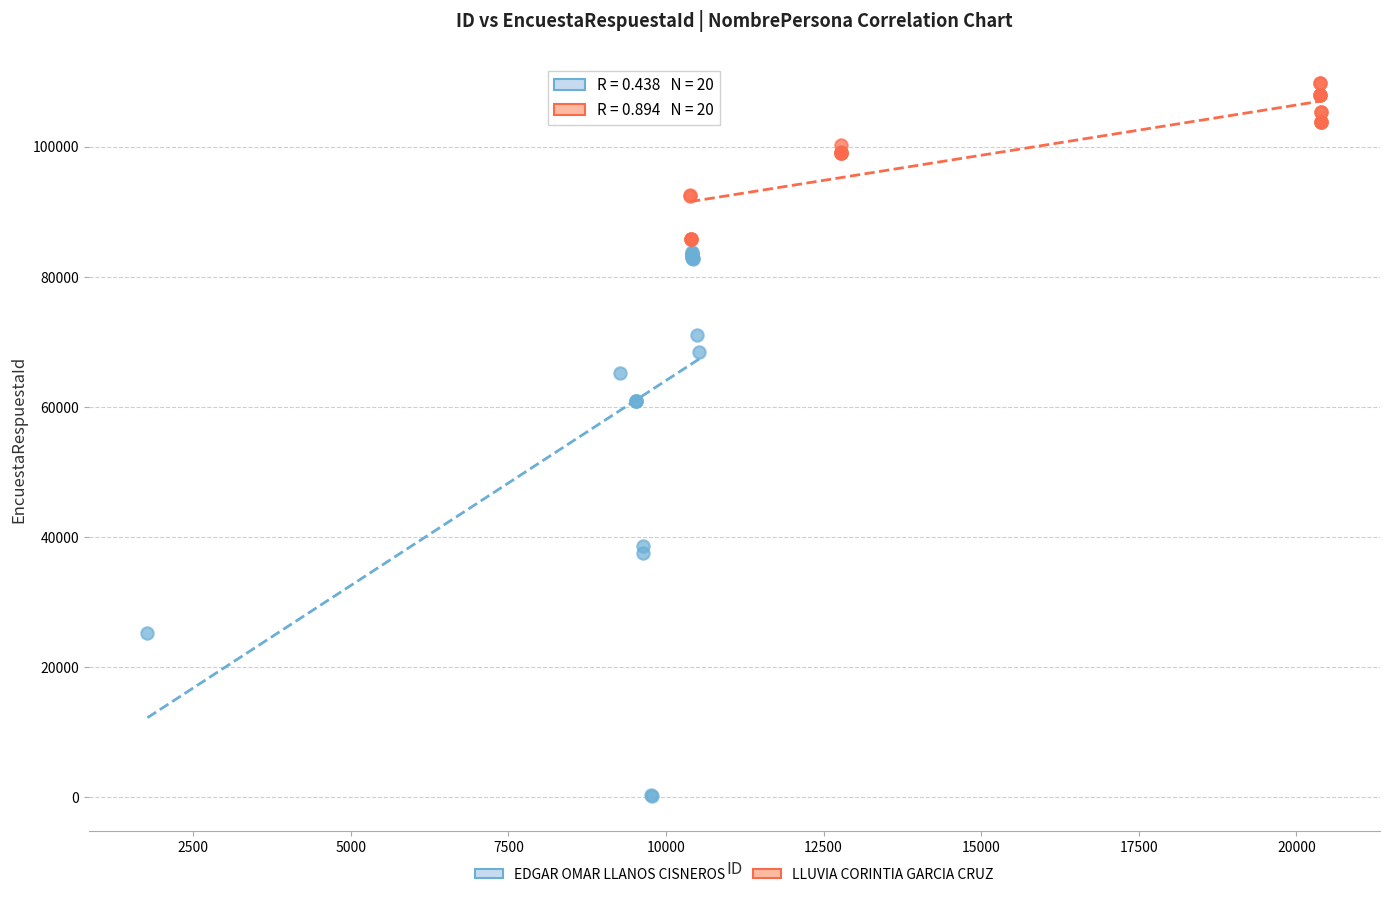

Which series reaches the minimum Y coordinate?

EDGAR OMAR LLANOS CISNEROS